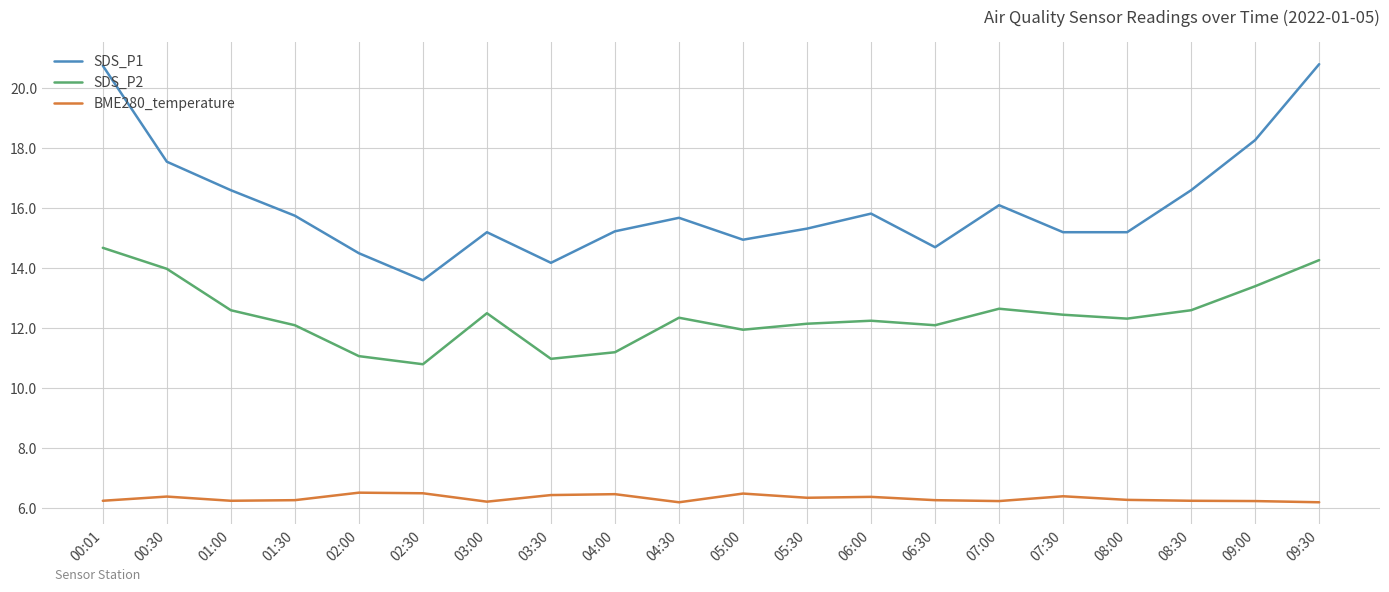

Which series has the largest total across all categories?

SDS_P1